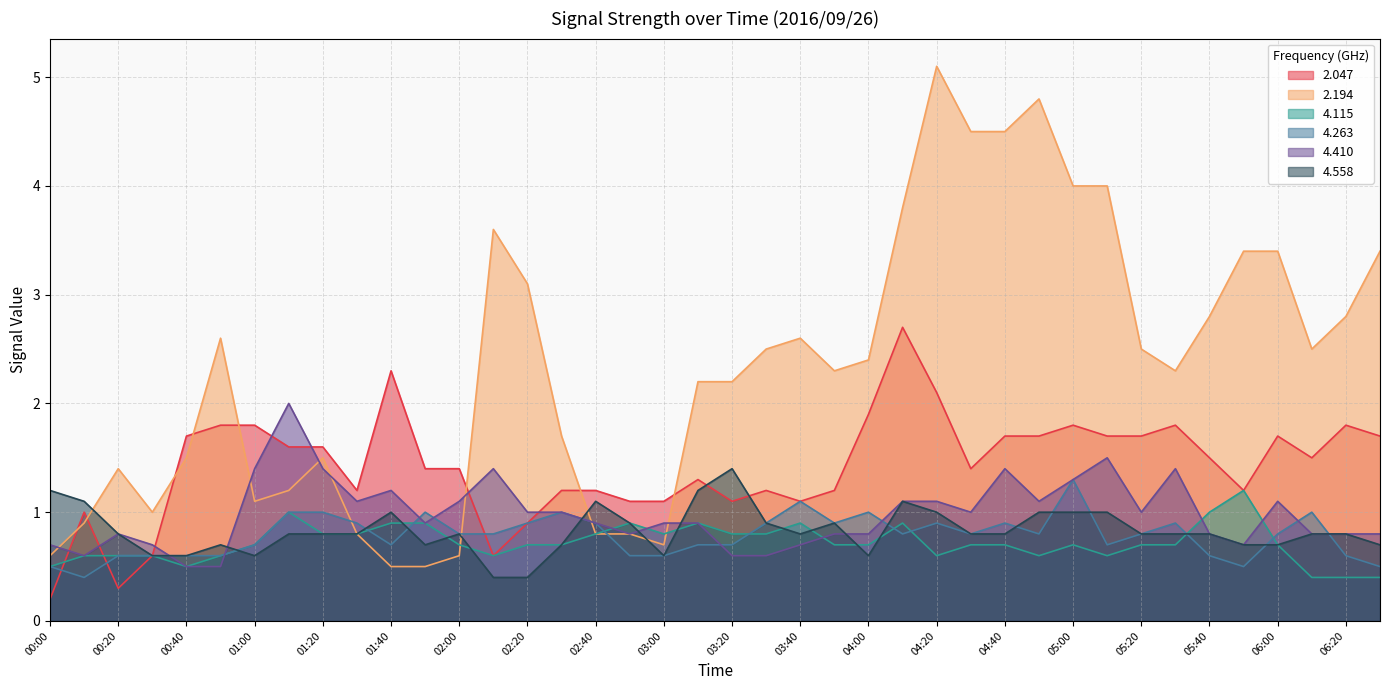

True or false: 2.194 has more than 2 points higher than both neighbors.

True